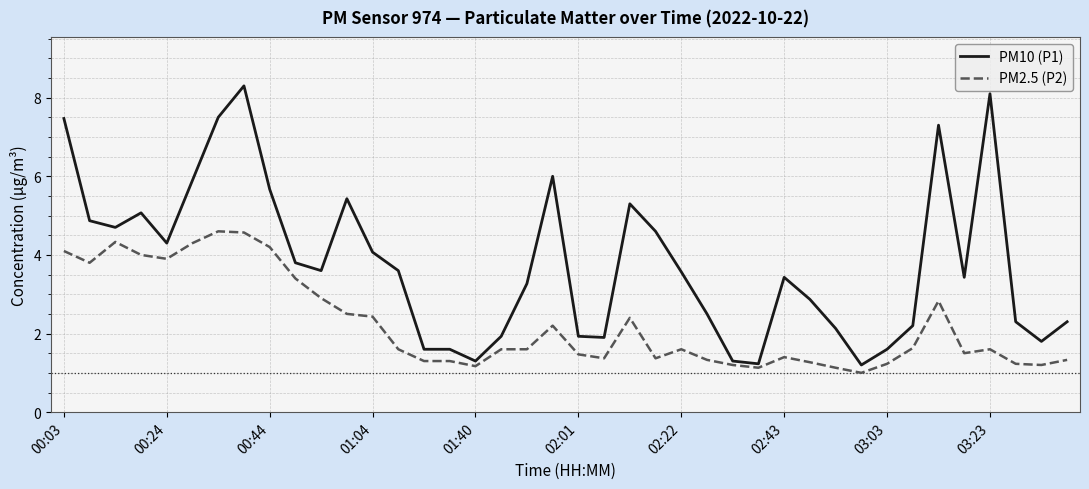

What is the lowest value of the PM2.5 (P2) series?

1.0